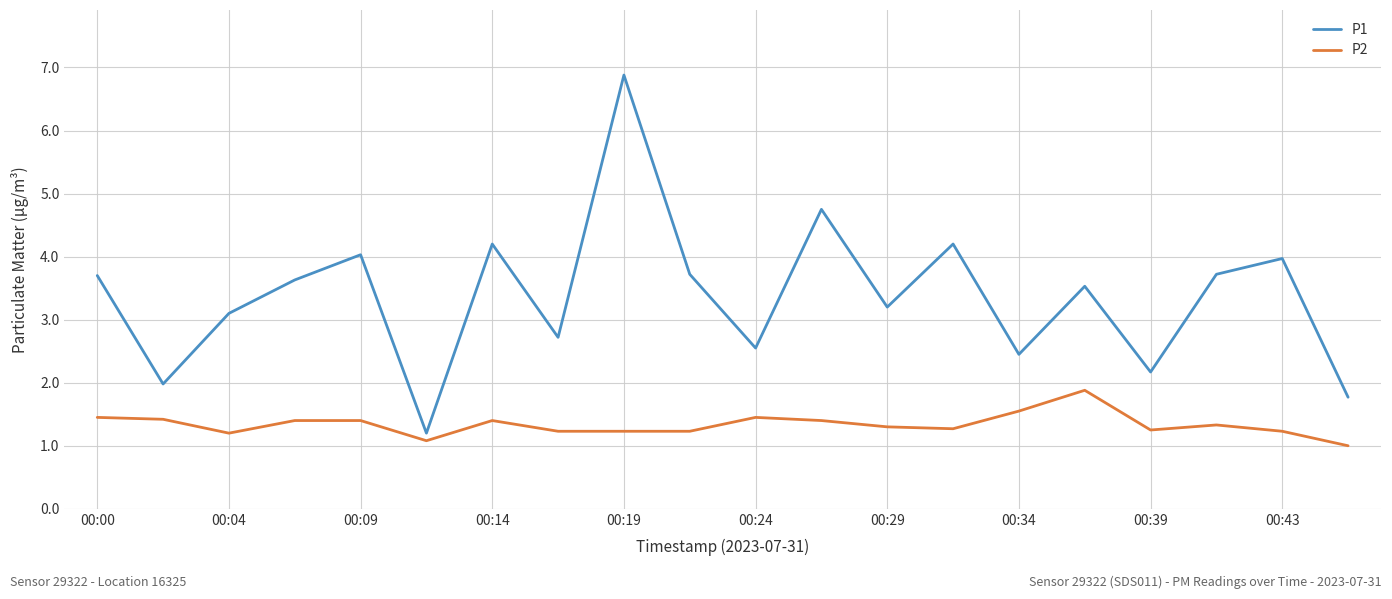

Does the chart display data point markers on the line(s)?

No